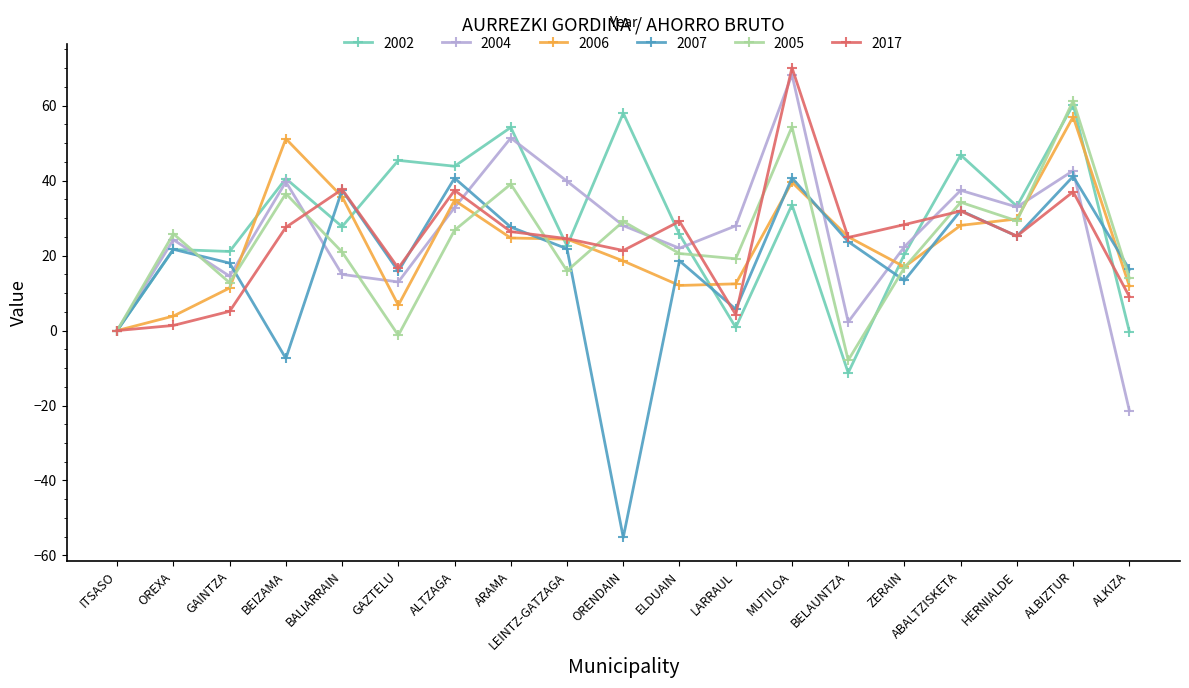

How many lines are shown in the chart?

6